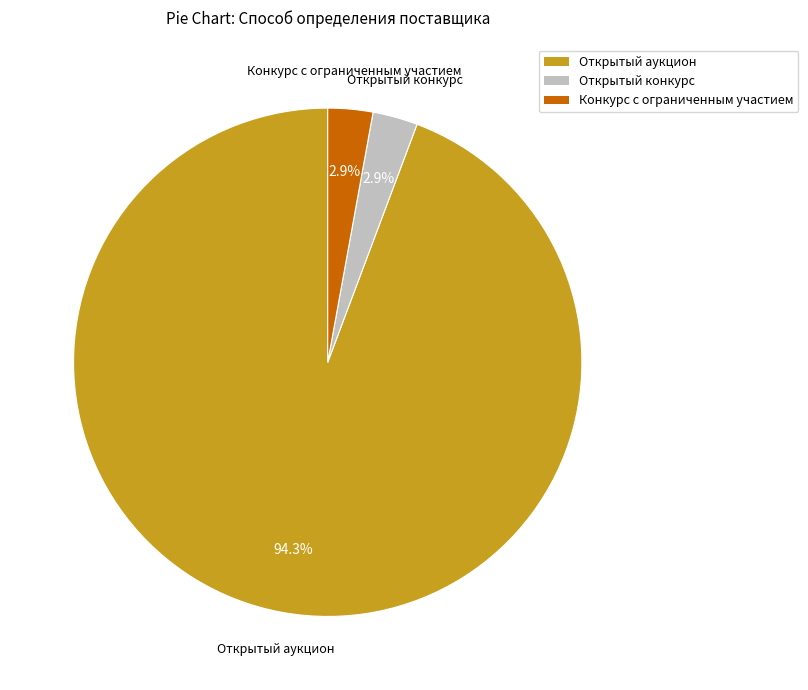

Which slice represents more than half of the pie?

Открытый аукцион